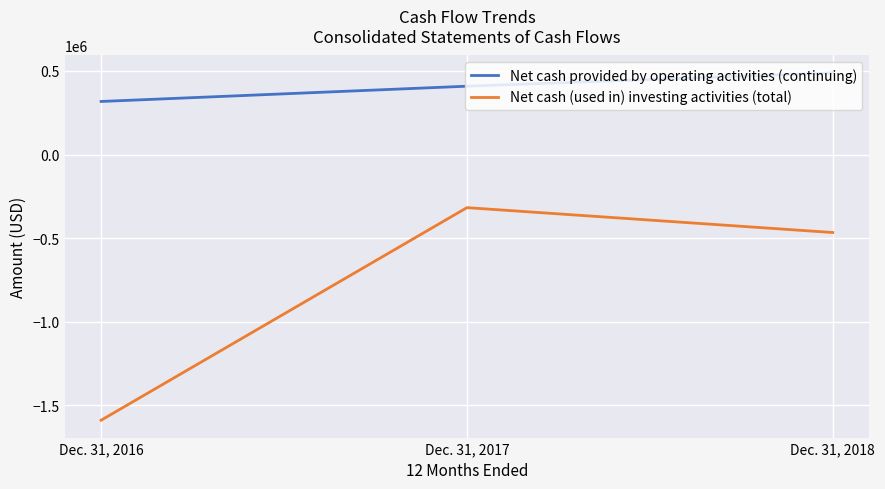

How many categories are shown in the chart?

3